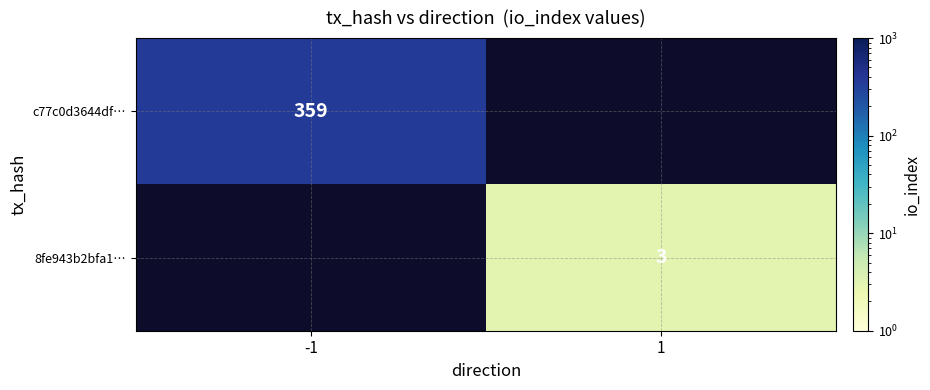

At which category does the chart reach its minimum across all series?

1